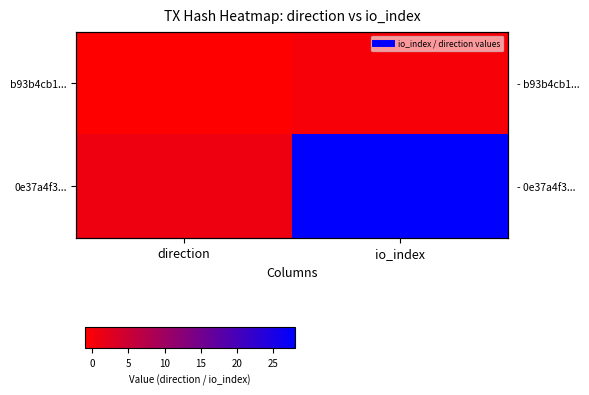

At which label is 0e37a4f3... closest to 14?

direction